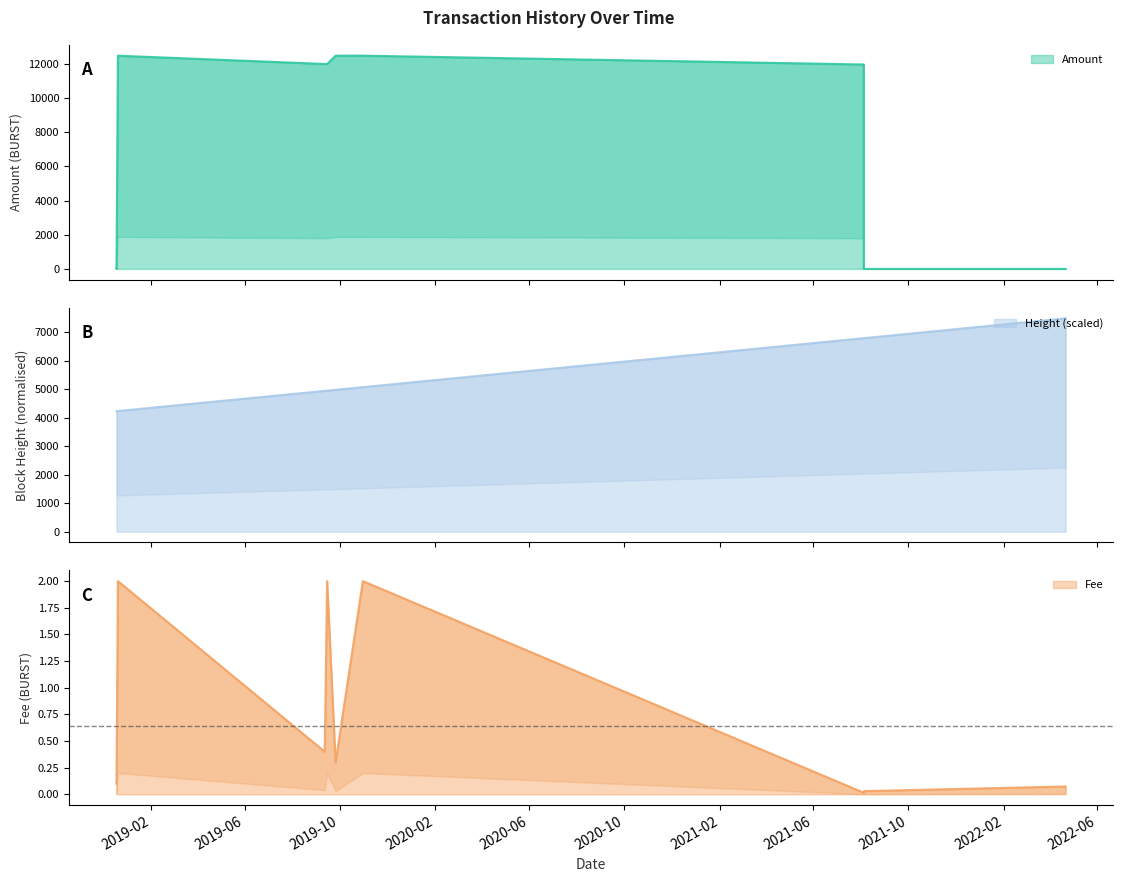

What are all the series names shown in the legend?

Amount, Fee, Height